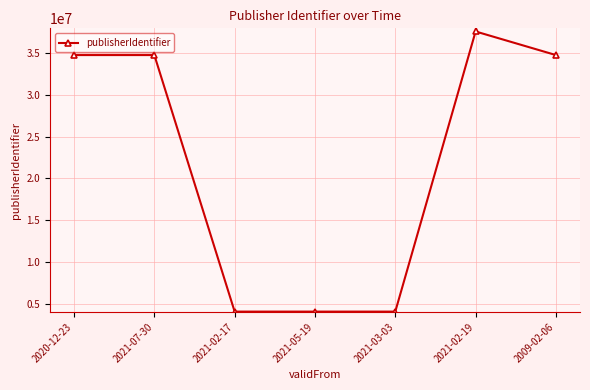

Does the chart display data point markers on the line(s)?

Yes